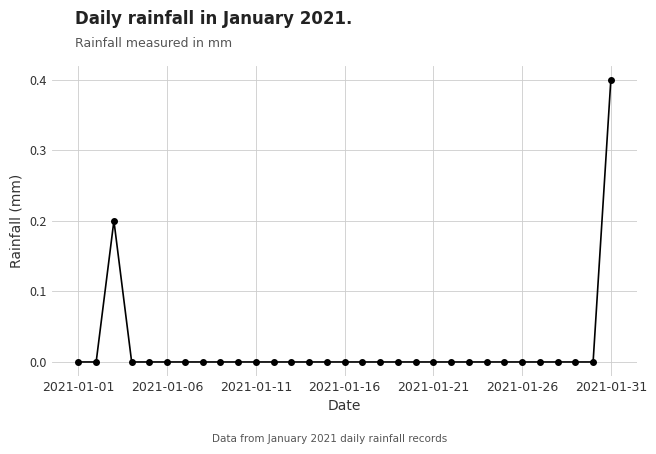

What is the sum of all values?

0.6